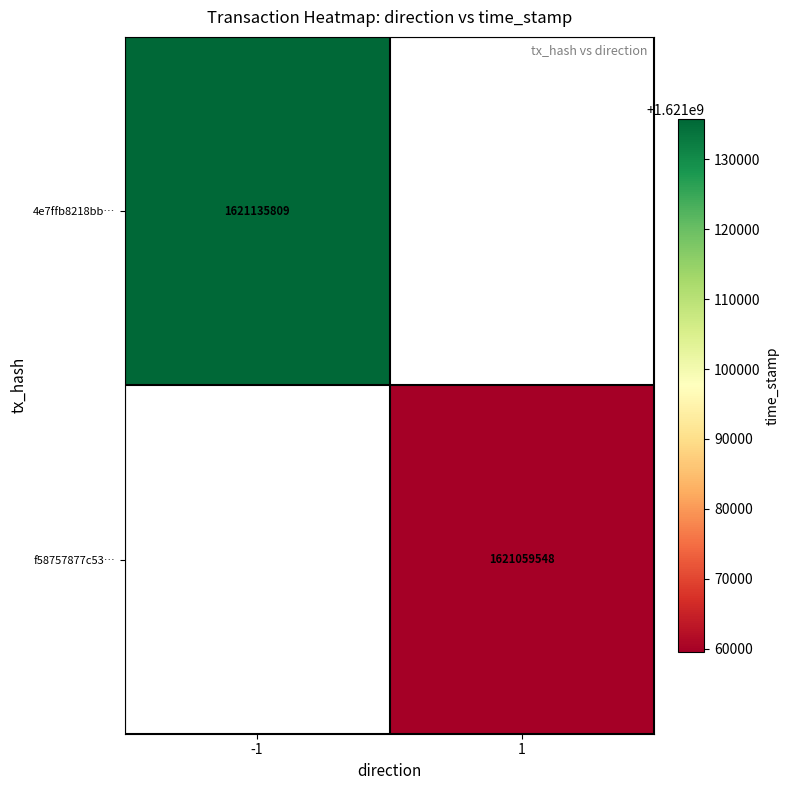

Which has a higher value, 1 or -1?

-1